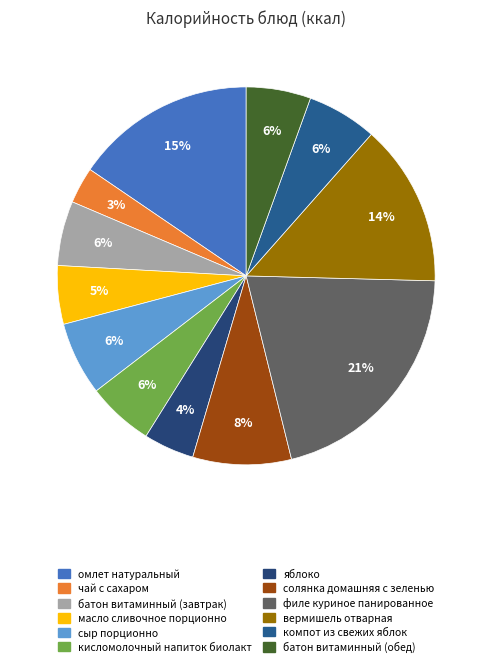

To the nearest percent, what percentage of the pie is кисломолочный напиток биолакт?

6%